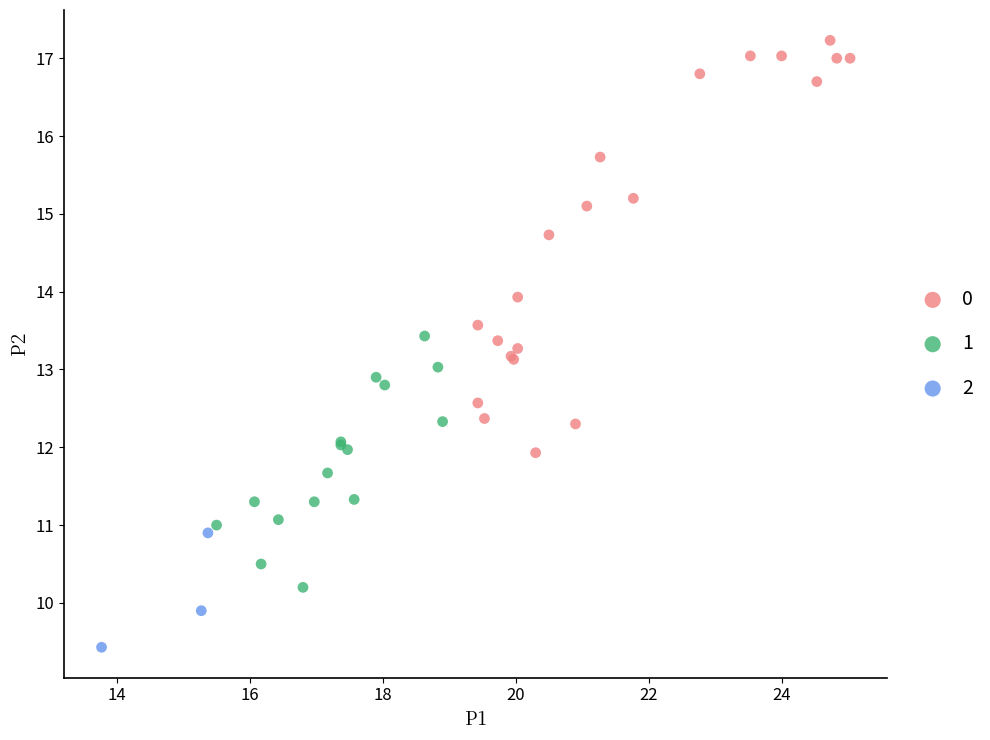

Which series has the widest spread of Y values?

0